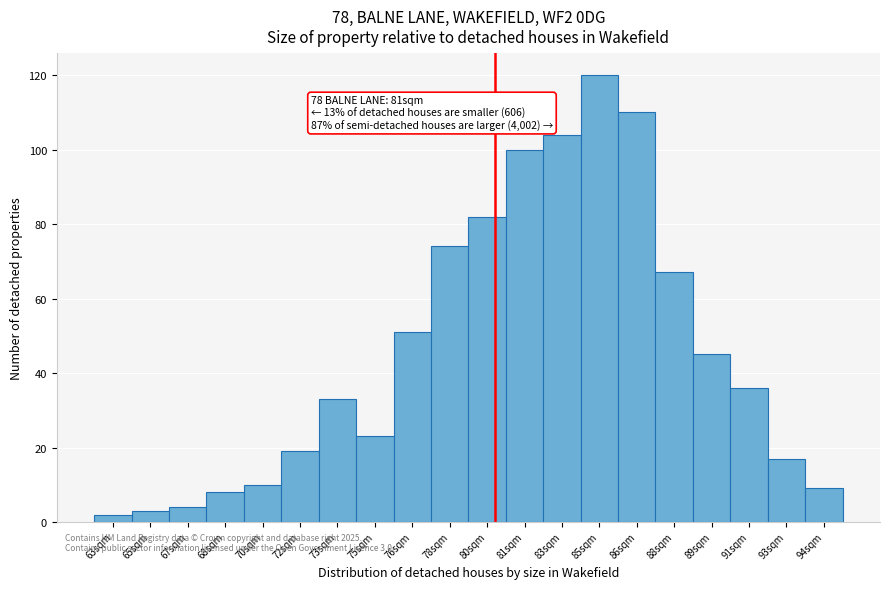

Reading left to right, transcribe all the data shown in this chart.

63sqm=2	65sqm=3	67sqm=4	68sqm=8	70sqm=10	72sqm=19	73sqm=33	75sqm=23	76sqm=51	78sqm=74	80sqm=82	81sqm=100	83sqm=104	85sqm=120	86sqm=110	88sqm=67	89sqm=45	91sqm=36	93sqm=17	94sqm=9